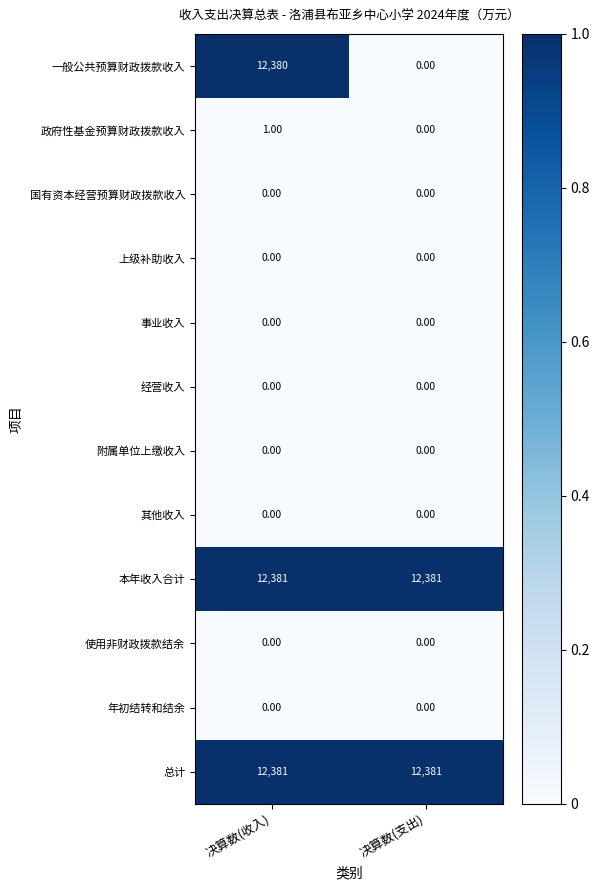

Which series changed the most between 决算数(收入) and 决算数(支出)?

一般公共预算财政拨款收入